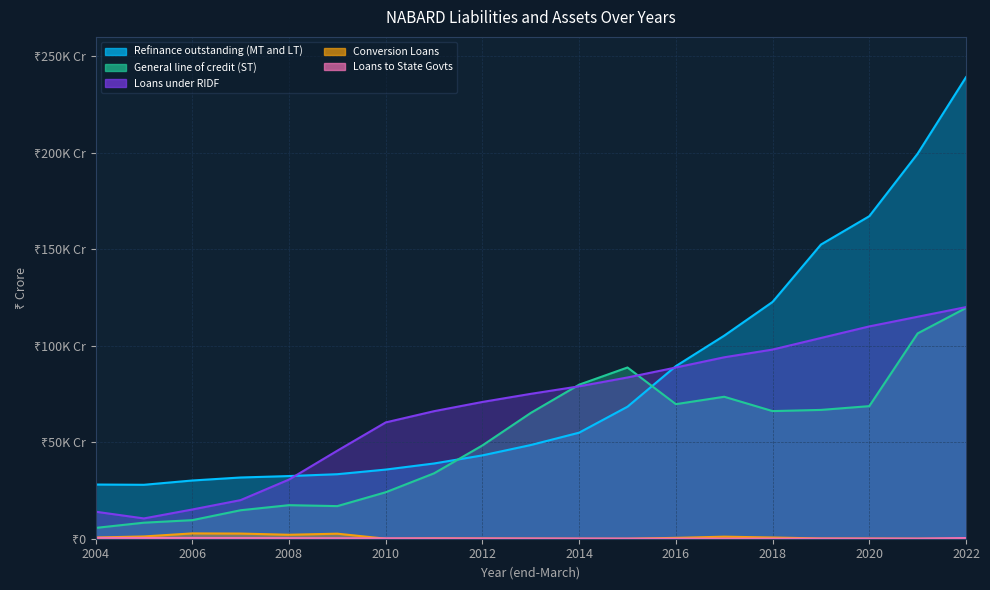

True or false: Loans to State Govts and General line of credit (ST) intersect in this chart.

False